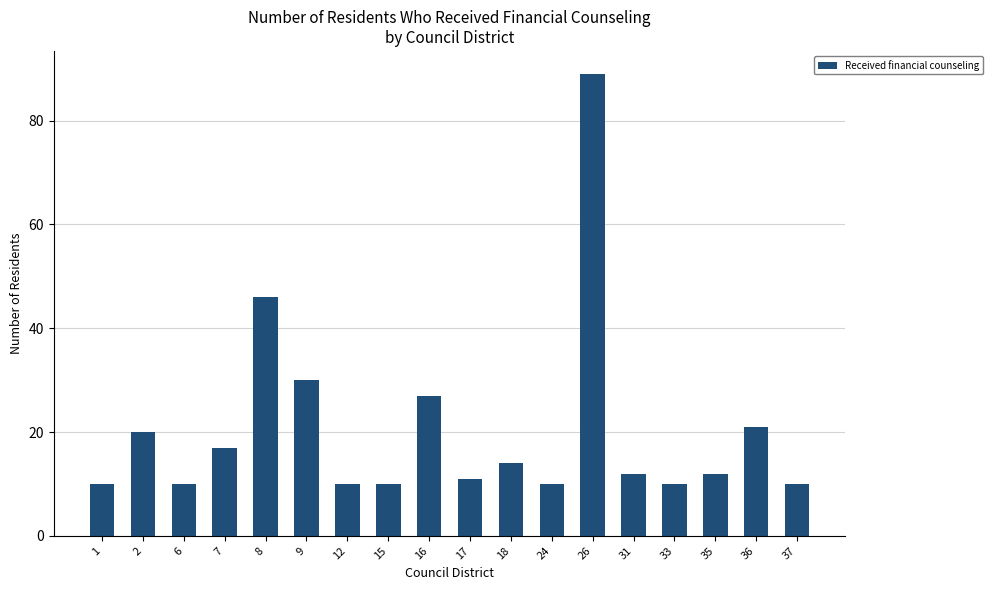

What is the ratio of the value at 16 to the value at 12?

2.7